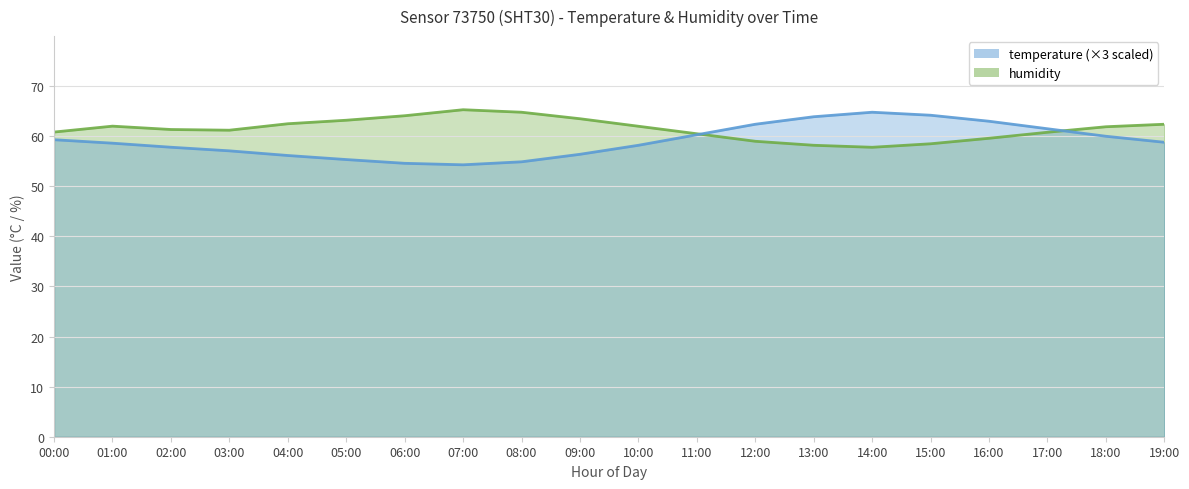

What is the greatest value displayed?

65.3